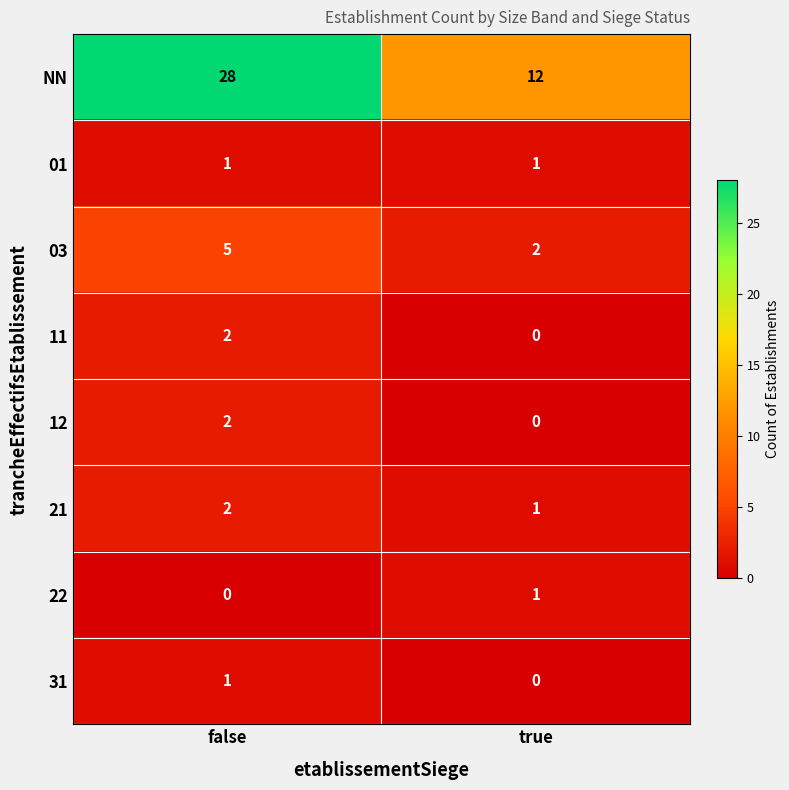

List the labels in order of 22 value, largest first.

true, false